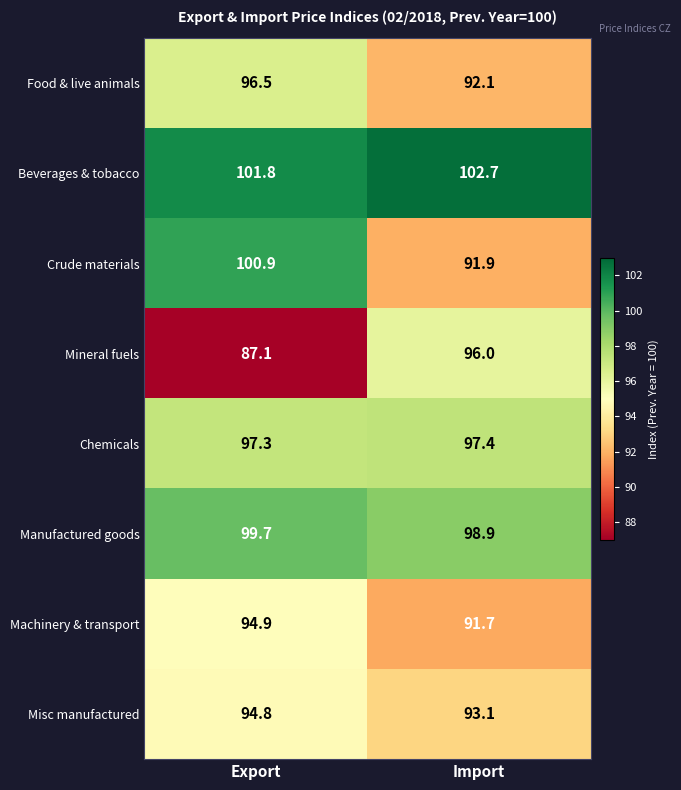

Which series has the largest range (max minus min)?

Crude materials